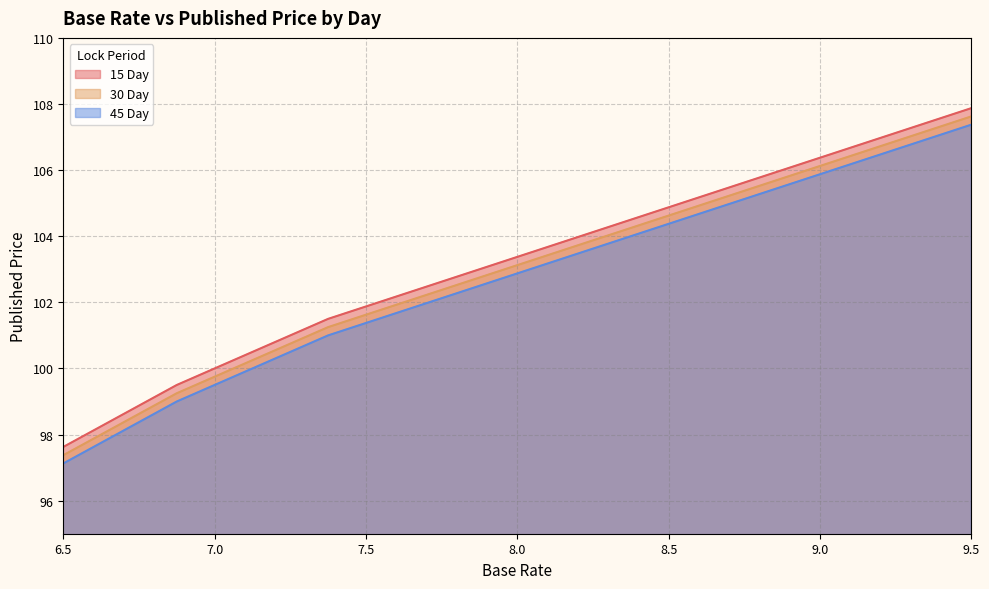

What are all the series names shown in the legend?

15 Day, 30 Day, 45 Day